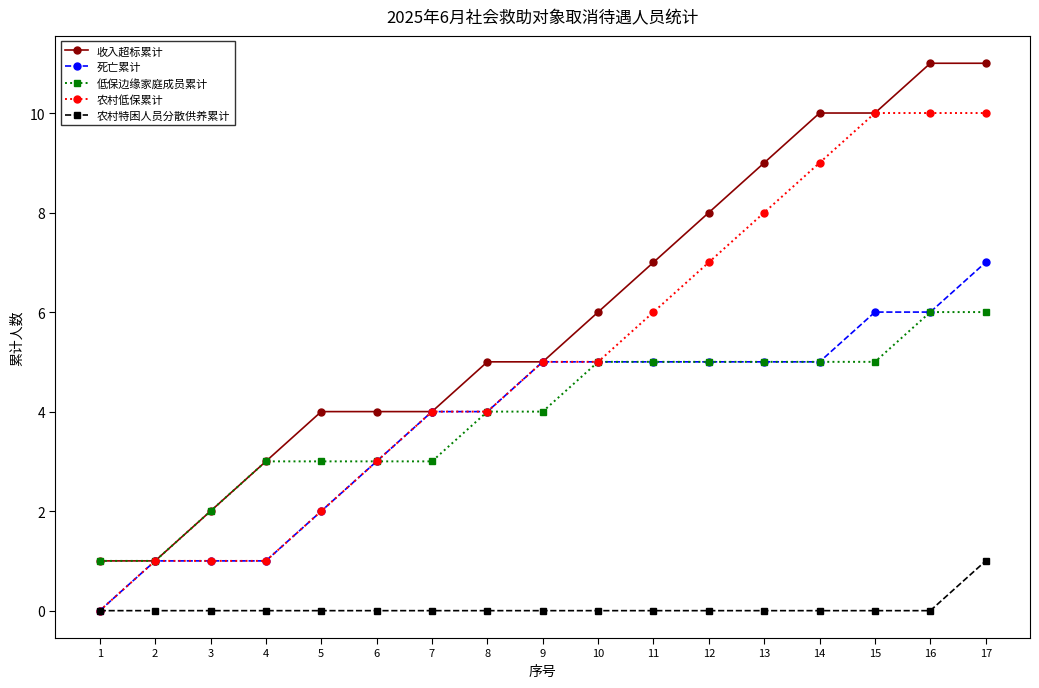

What is the spread (max minus min) of values at 14?

10